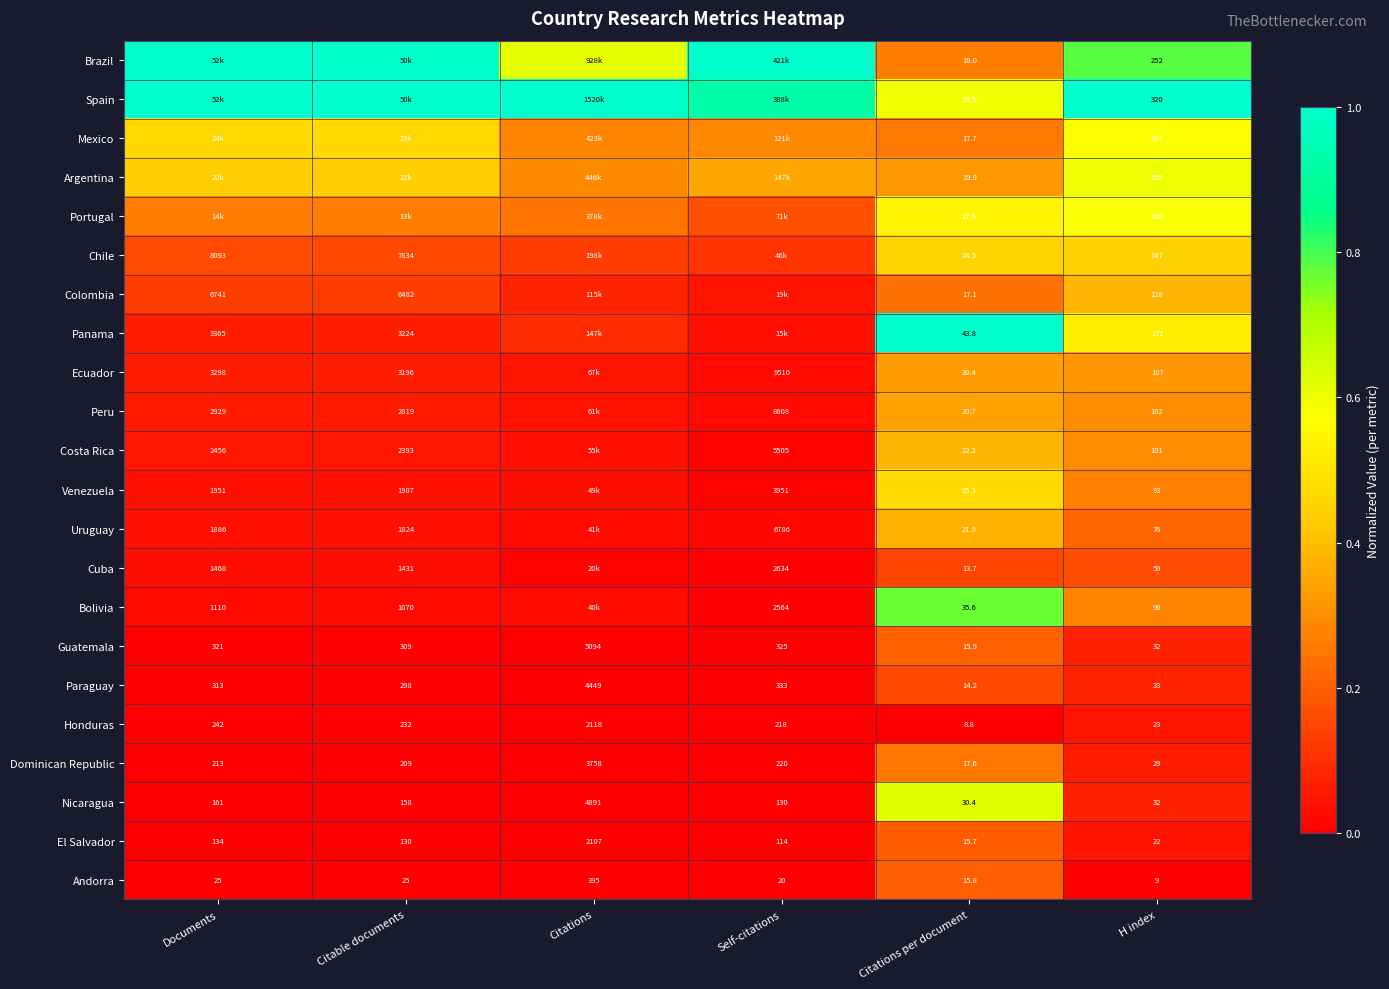

Is the value of Dominican Republic at H index greater than the value of Andorra at Documents?

Yes